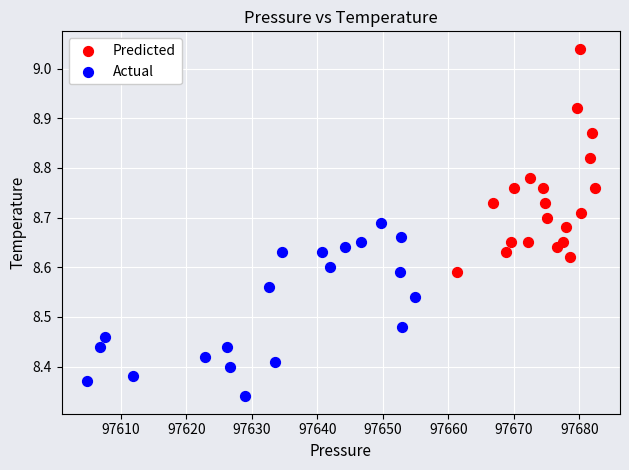

Which series has the widest spread of Y values?

Predicted